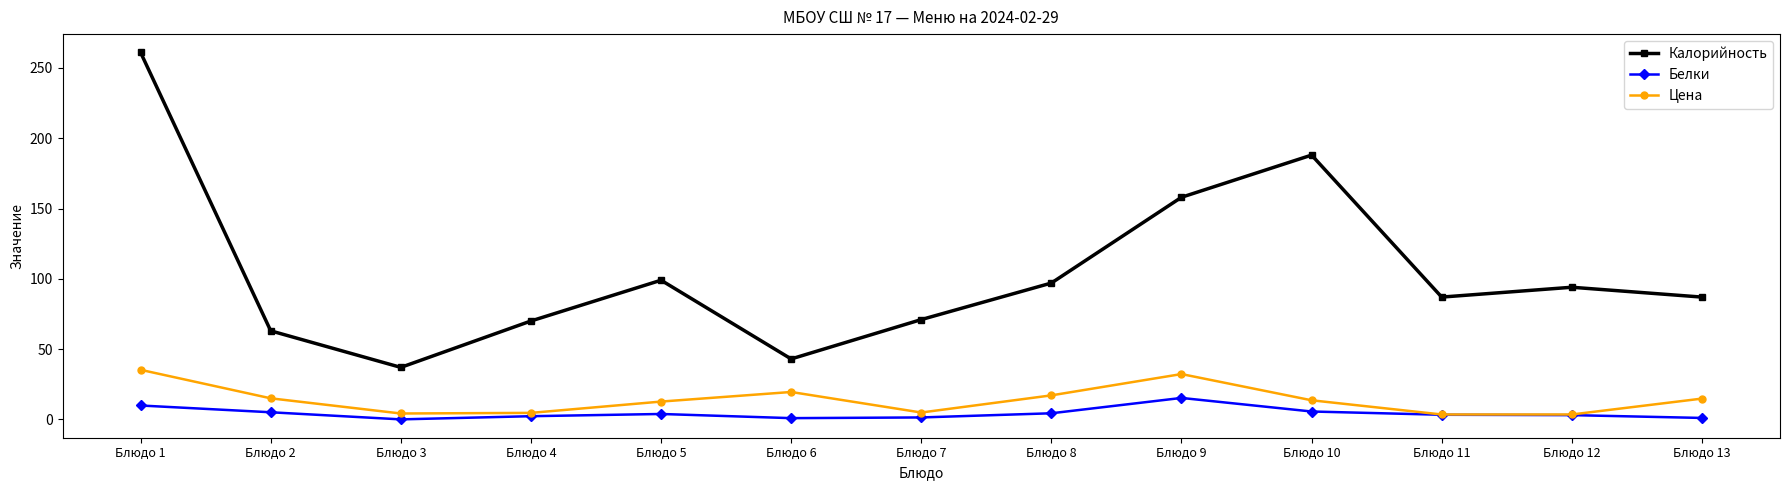

Rank the series by their maximum value, from highest to lowest.

Калорийность, Цена, Белки